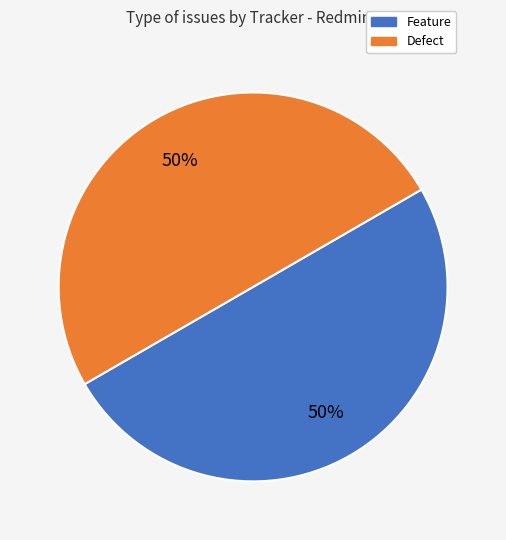

Count the number of slices in the pie.

2